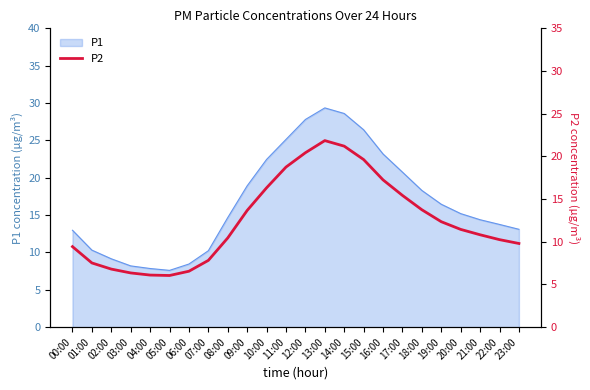

True or false: P1 has a value of 7.6 at 19:00.

False